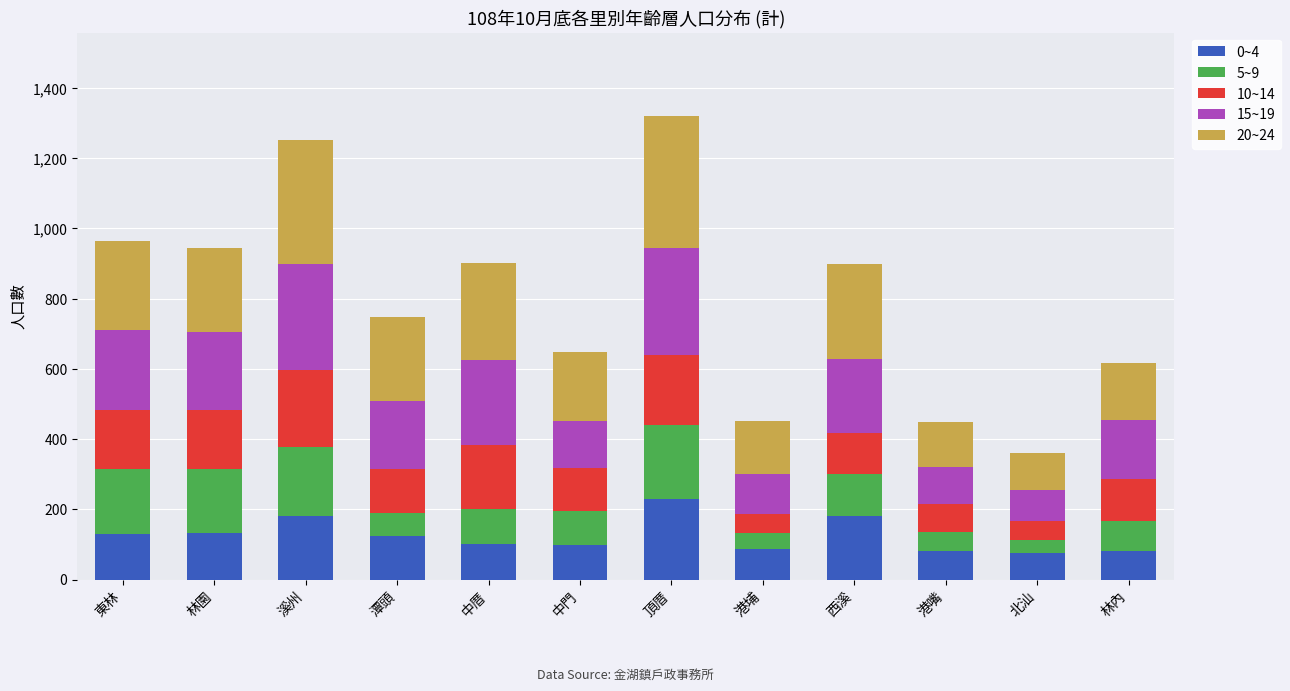

What is the sum of the 0~4 values at 北汕 and 林園?

208